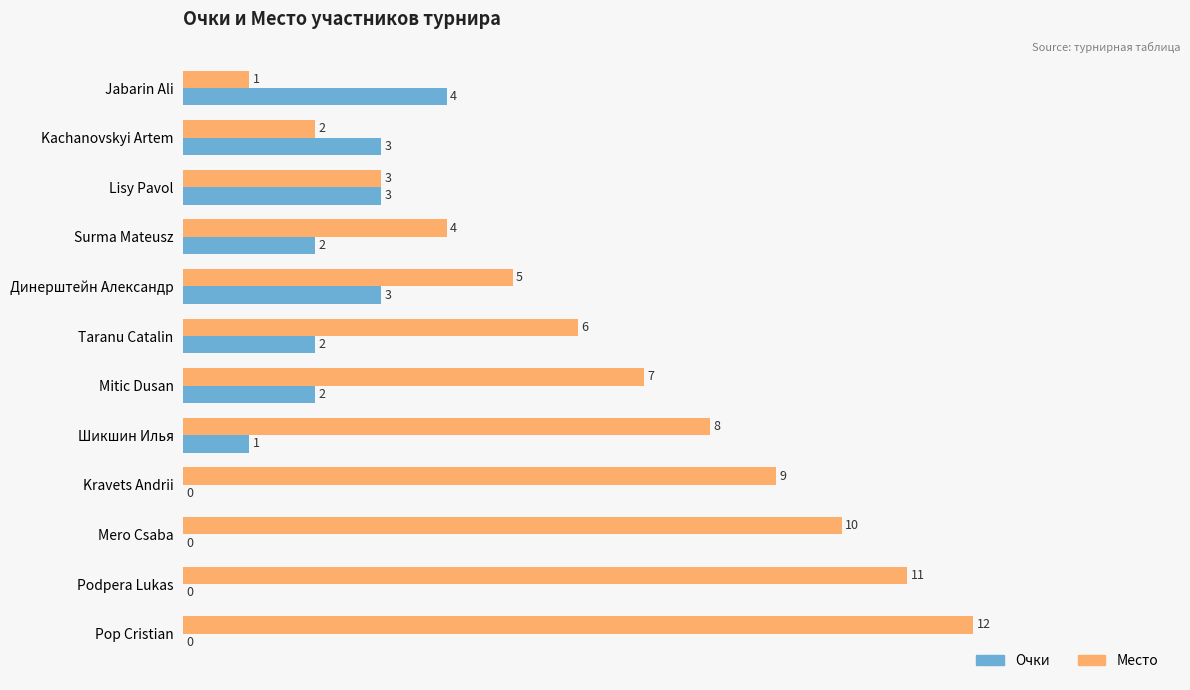

How many values in Очки are above zero?

8